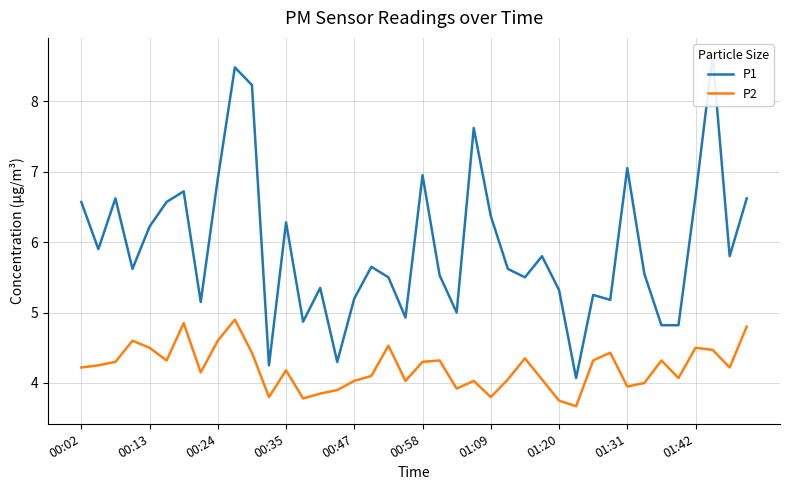

The value of P1 at 37 is 8.7. True or false?

True